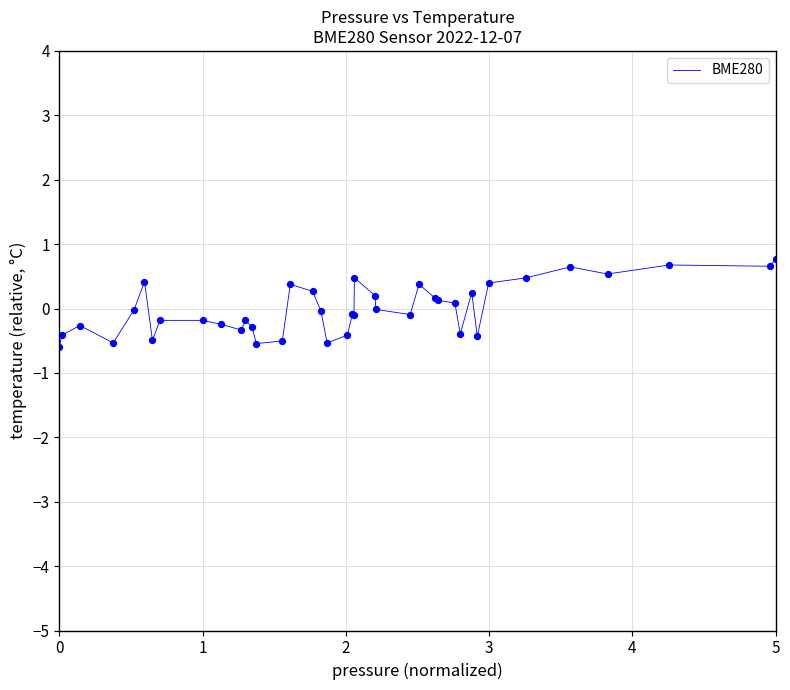

What is the smallest value displayed?

-0.6